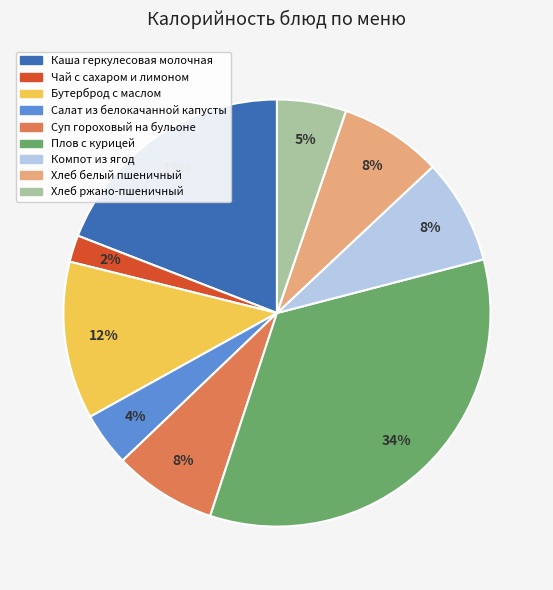

What percentage is the Бутерброд с маслом slice, to the nearest percent?

12%